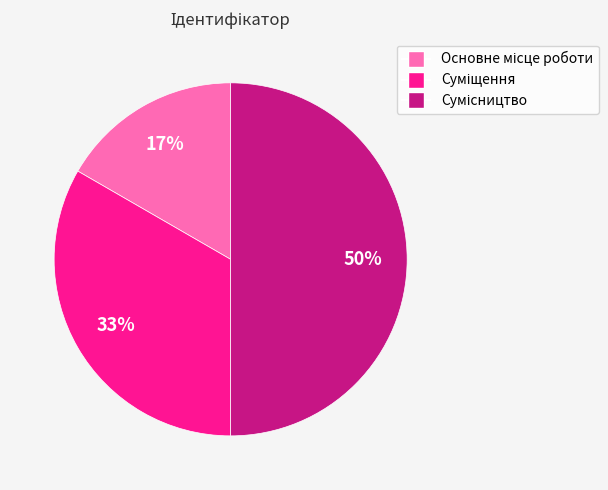

Count the number of slices in the pie.

3